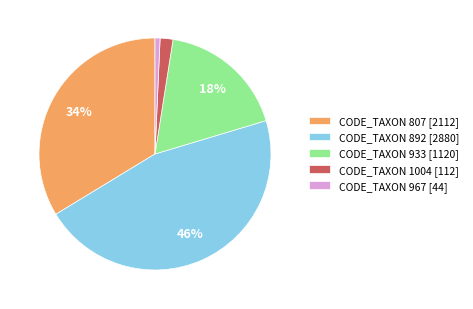

To the nearest percent, what portion does CODE_TAXON 807 [2112] represent?

34%